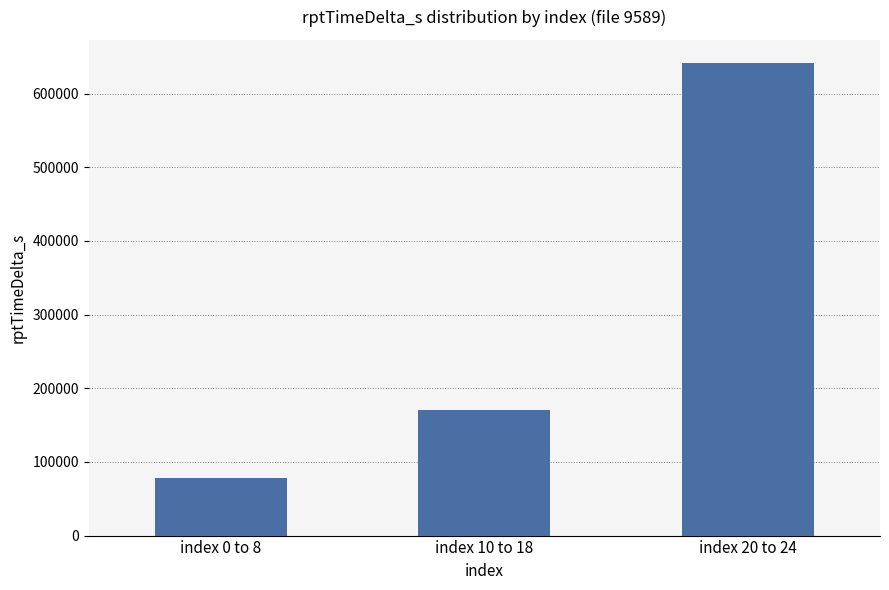

At which category does the chart reach its minimum across all series?

index 0 to 8